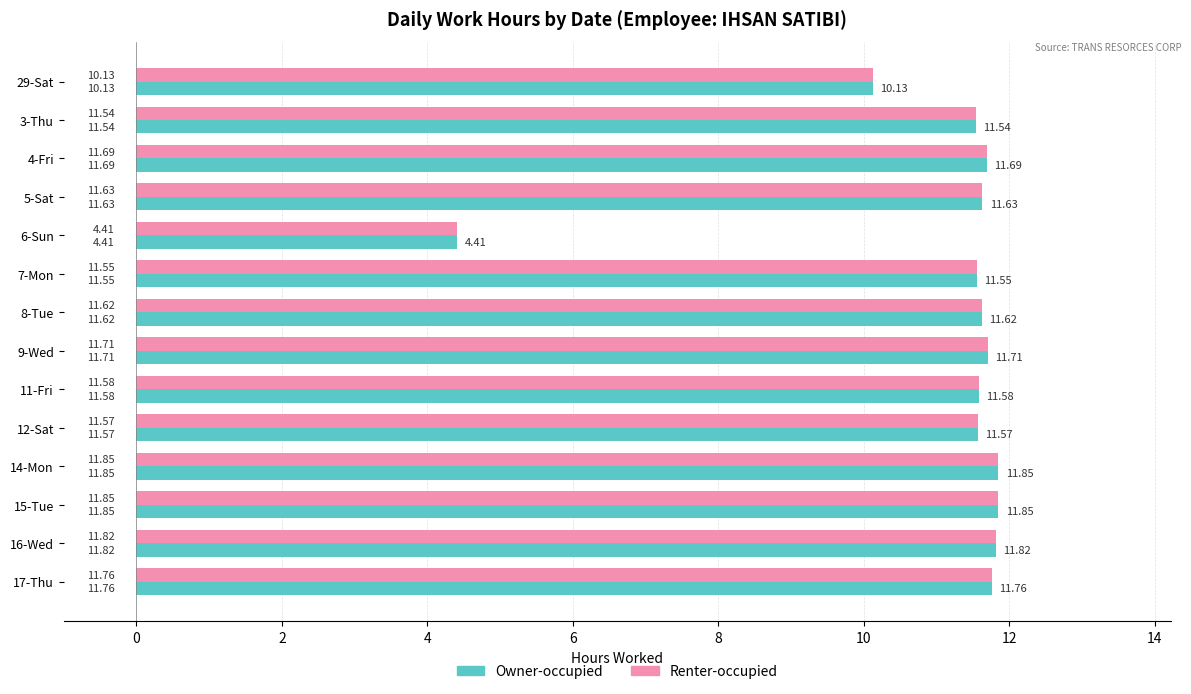

What is the total value across all series at 7-Mon?

23.1